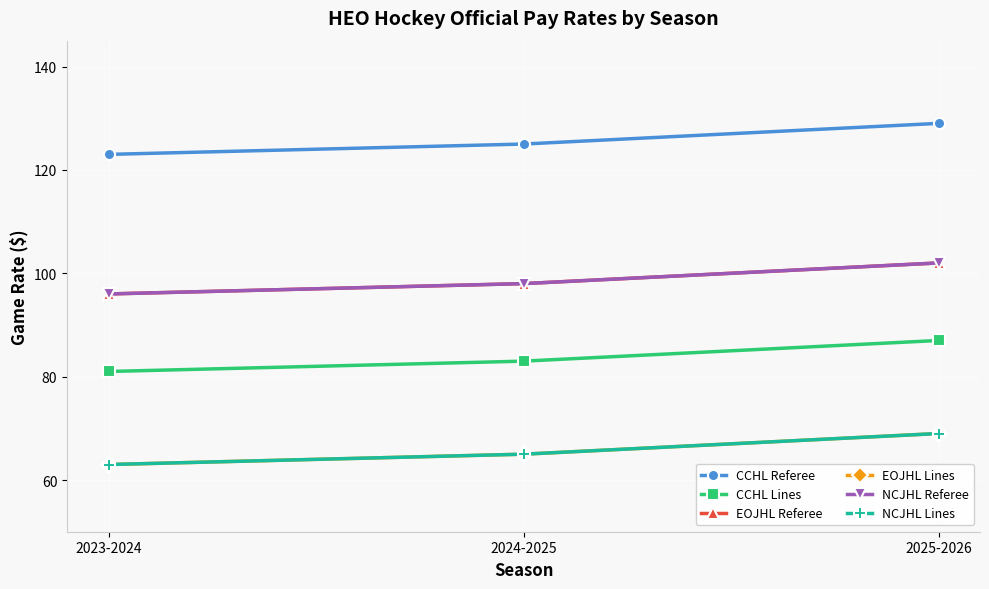

What is the difference between the NCJHL Referee values at 2023-2024 and 2024-2025?

2